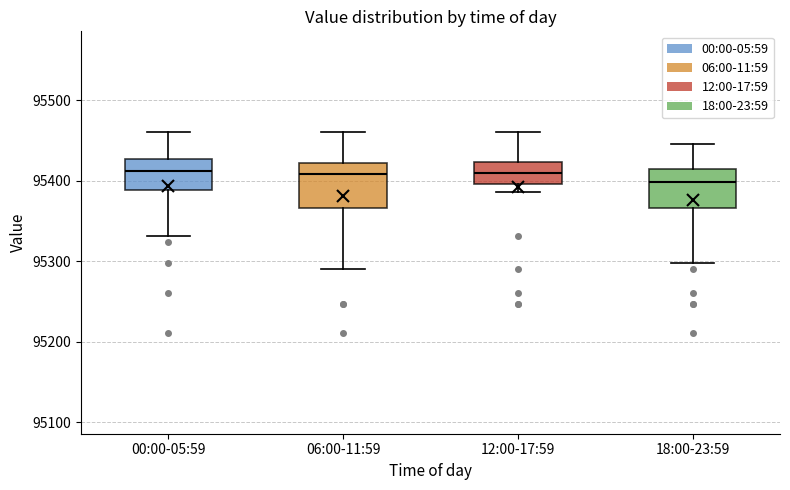

Reading left to right, read every box against the y-axis: the position of its median line, the range the box covers, and the ends of its whiskers. The values are not printed on the chart, so give them approximately, as read against the axis.

00:00-05:59: median 95410, box 95390 to 95430, whiskers 95330 to 95460
06:00-11:59: median 95410, box 95370 to 95420, whiskers 95290 to 95460
12:00-17:59: median 95410, box 95400 to 95420, whiskers 95390 to 95460
18:00-23:59: median 95400, box 95370 to 95410, whiskers 95300 to 95450